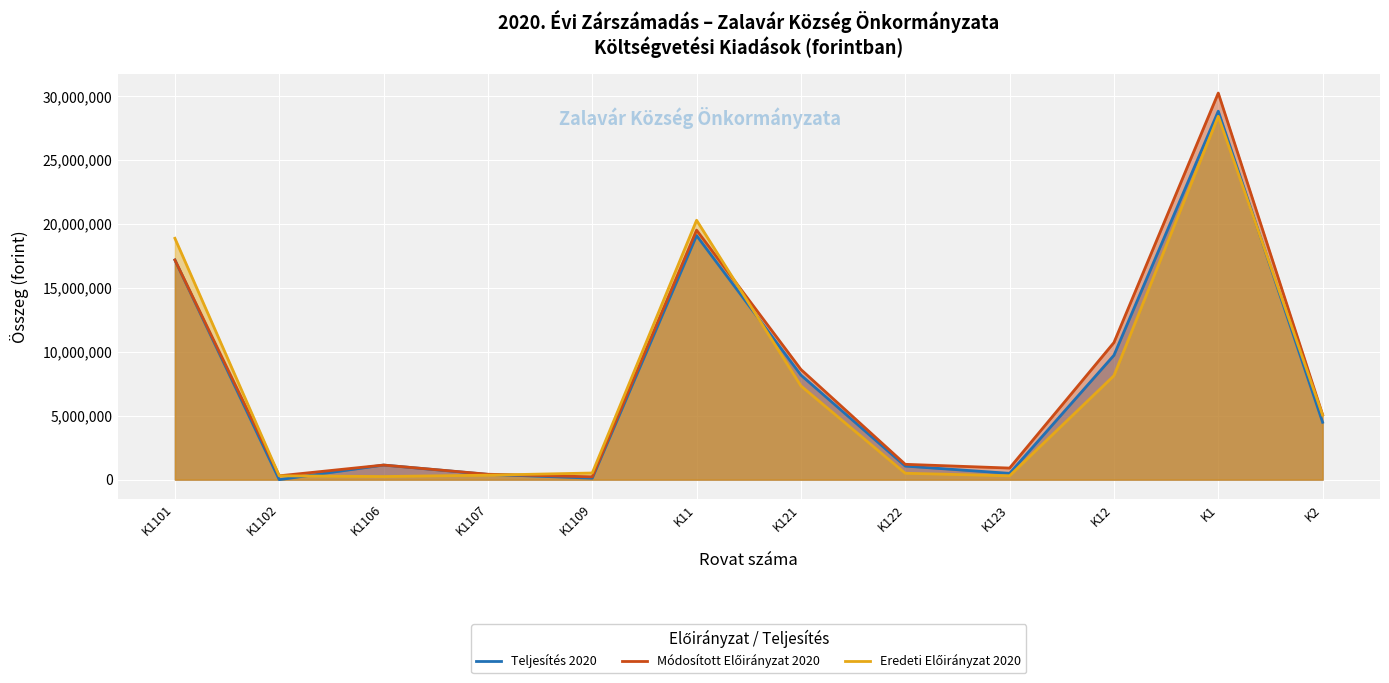

What is the difference between the Eredeti Előirányzat 2020 values at K1107 and K12?

7786800